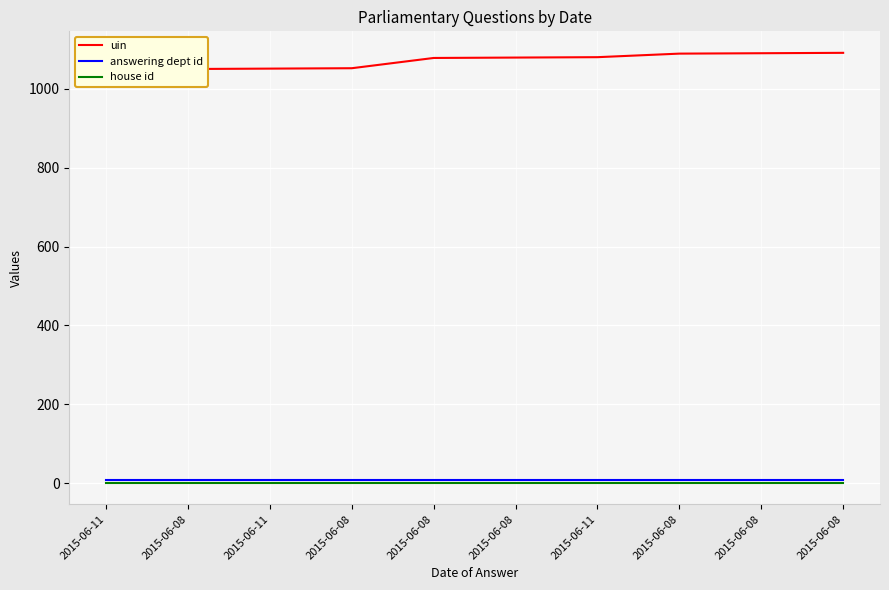

Reading left to right, transcribe all the data shown in this chart.

uin: 2015-06-11=1049	2015-06-08=1050	2015-06-11=1051	2015-06-08=1052	2015-06-08=1078	2015-06-08=1079	2015-06-11=1080	2015-06-08=1089	2015-06-08=1090	2015-06-08=1091
answering dept id: 2015-06-11=7	2015-06-08=7	2015-06-11=7	2015-06-08=7	2015-06-08=7	2015-06-08=7	2015-06-11=7	2015-06-08=7	2015-06-08=7	2015-06-08=7
house id: 2015-06-11=1	2015-06-08=1	2015-06-11=1	2015-06-08=1	2015-06-08=1	2015-06-08=1	2015-06-11=1	2015-06-08=1	2015-06-08=1	2015-06-08=1